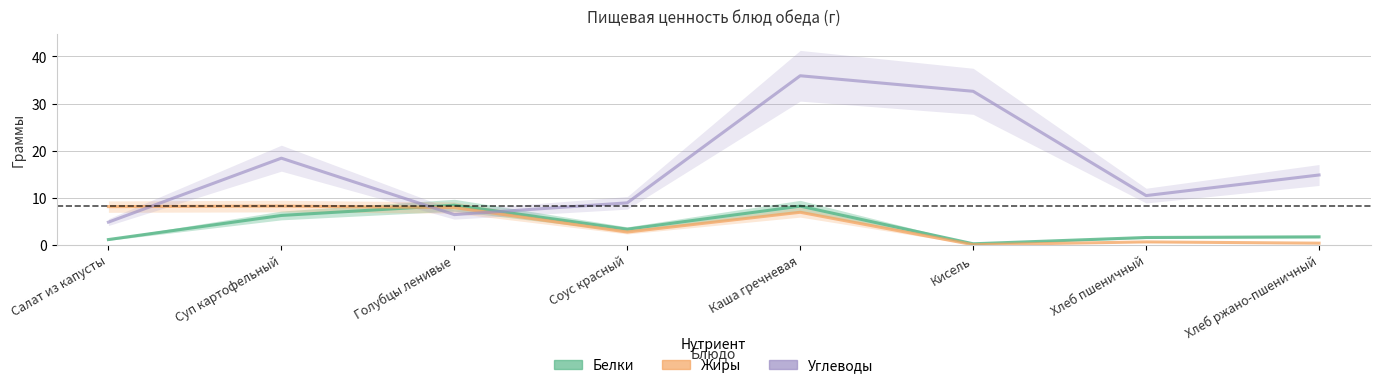

True or false: Углеводы has a value of 8.0 at Салат из капусты.

False